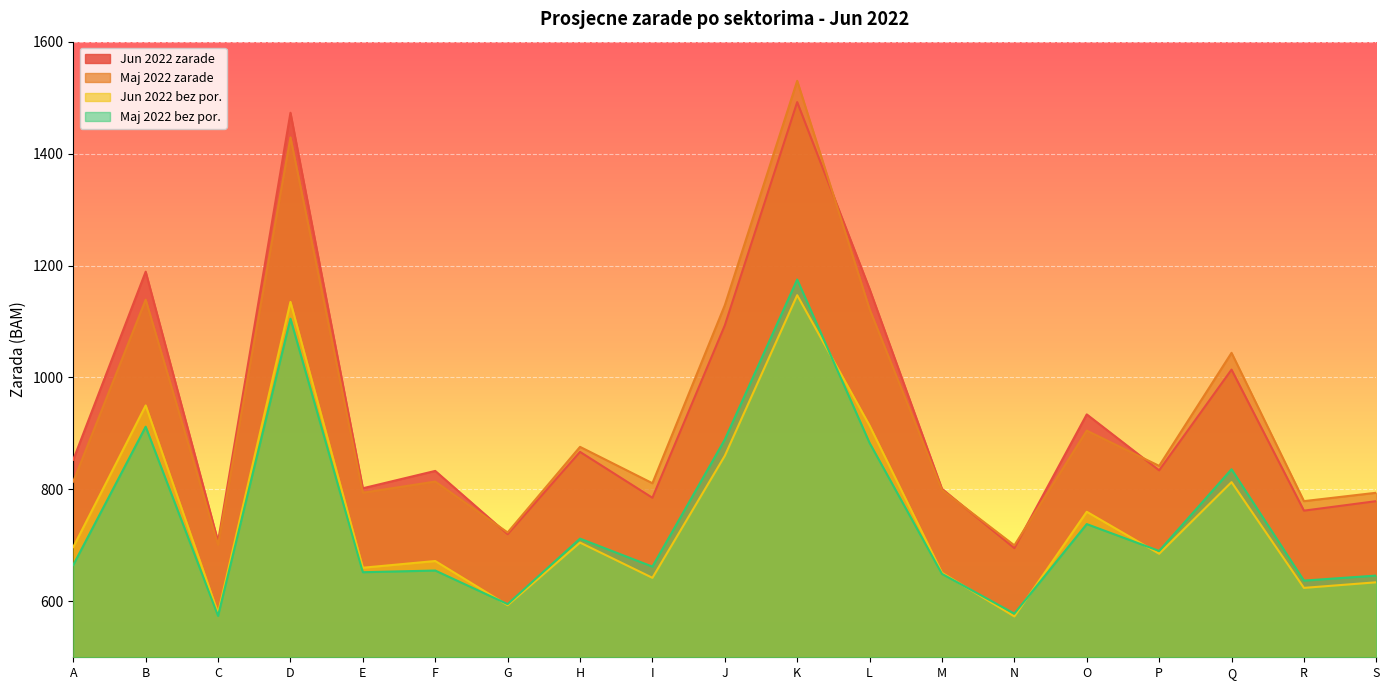

Which series has the widest spread of values?

Maj 2022 zarade